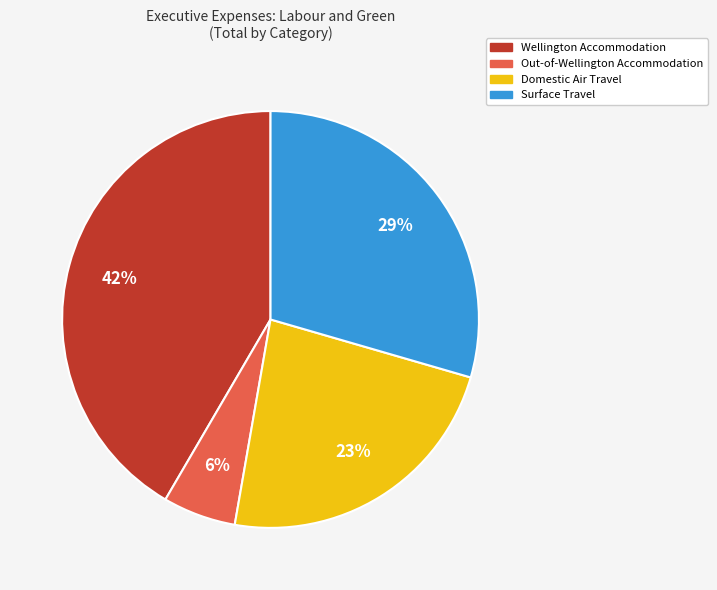

To the nearest percent, what is the difference between the largest and smallest slice percentages?

36%